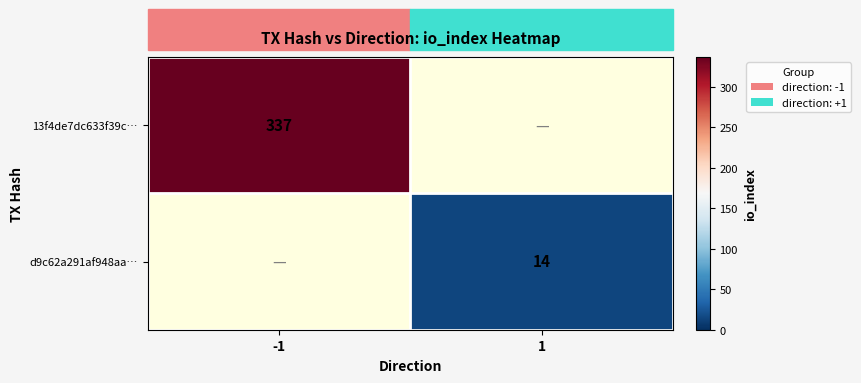

True or false: d9c62a291af948aa… has a value of 14 at 1.

True